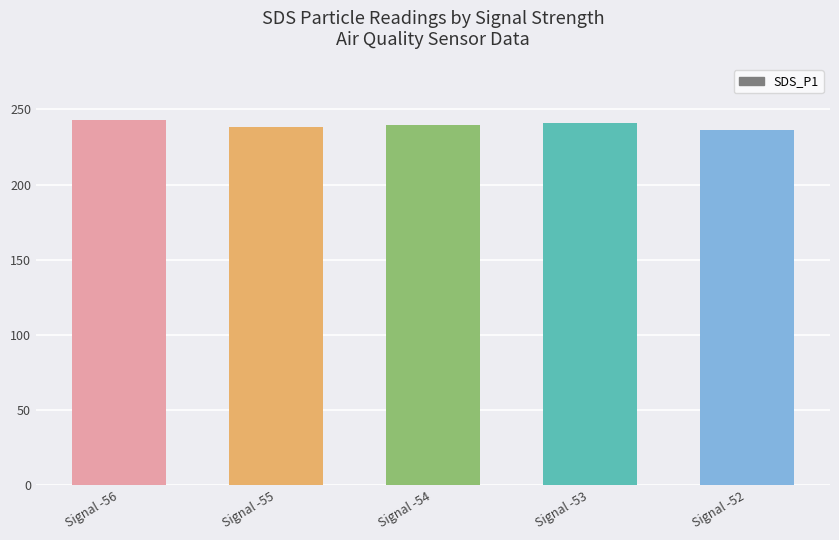

Where does the data first go above 239?

Signal -56